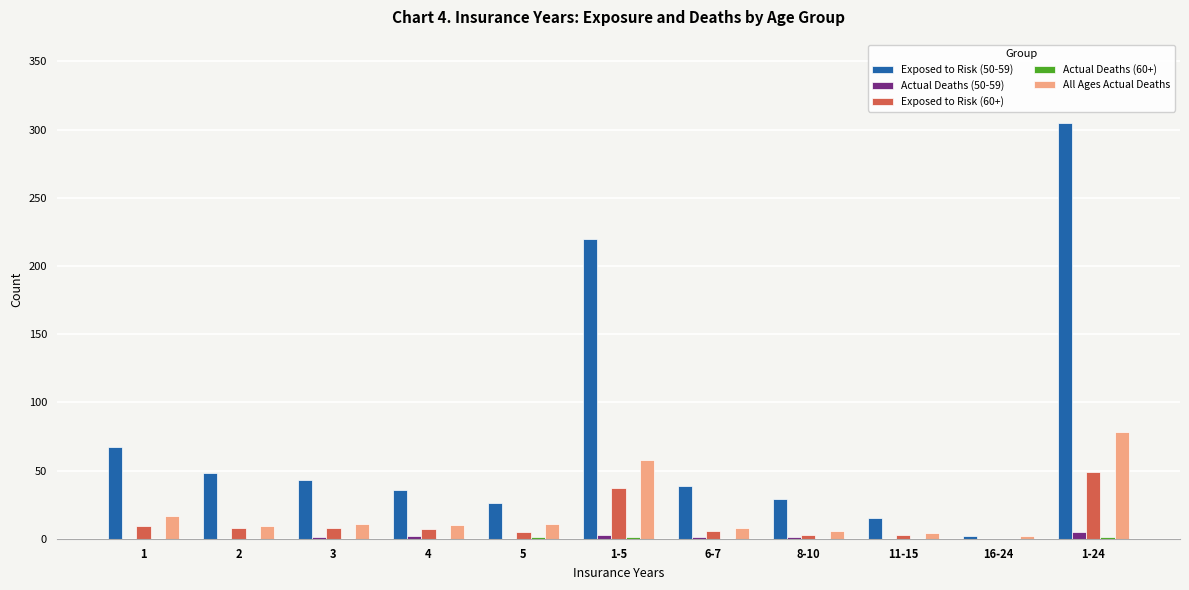

What is the spread (max minus min) of values at 11-15?

15